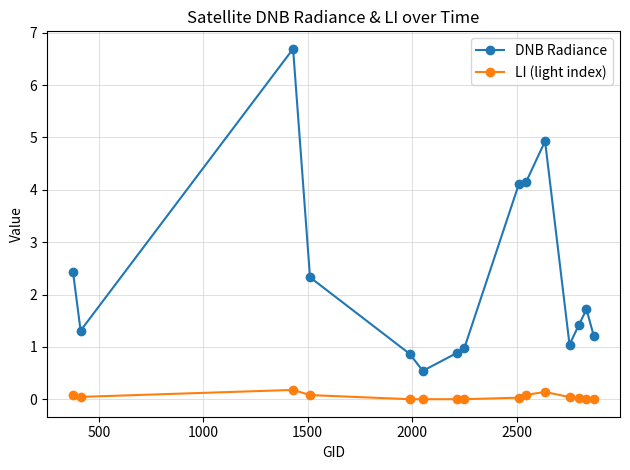

True or false: LI (light index) and DNB Radiance cross at least once.

False